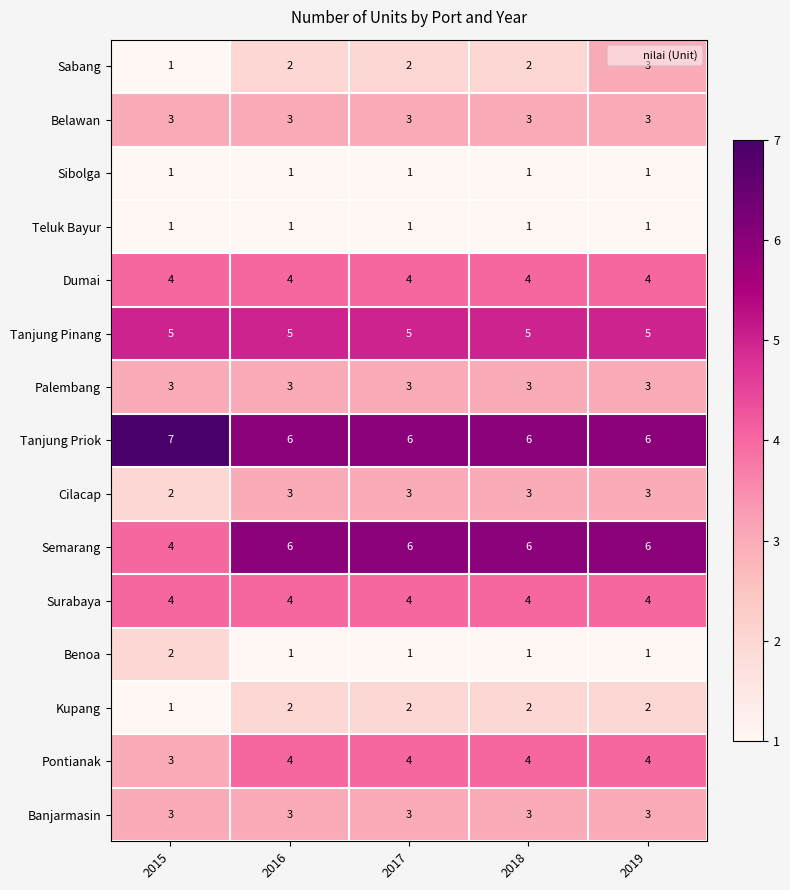

The Tanjung Pinang series shows 5 at 2018. True or false?

True